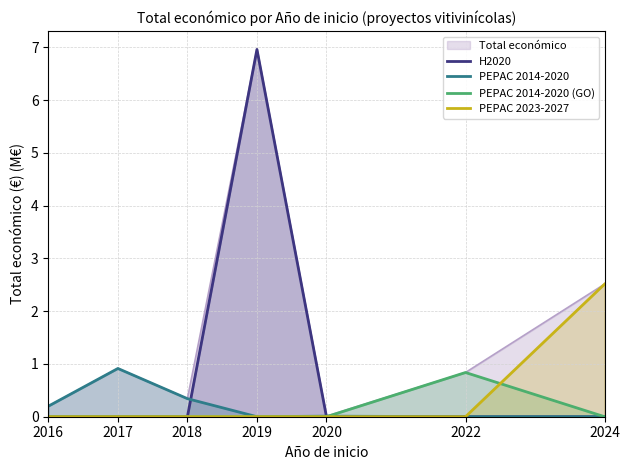

Reading right to left, transcribe all the data shown in this chart.

H2020: 2024=0.0	2022=0.0	2020=0.0	2019=7.0	2018=0.0	2017=0.0	2016=0.0
PEPAC 2014-2020: 2024=0.0	2022=0.0	2020=0.0	2019=0.0	2018=0.3	2017=0.9	2016=0.2
PEPAC 2014-2020 (GO): 2024=0.0	2022=0.8	2020=0.0	2019=0.0	2018=0.0	2017=0.0	2016=0.0
PEPAC 2023-2027: 2024=2.5	2022=0.0	2020=0.0	2019=0.0	2018=0.0	2017=0.0	2016=0.0